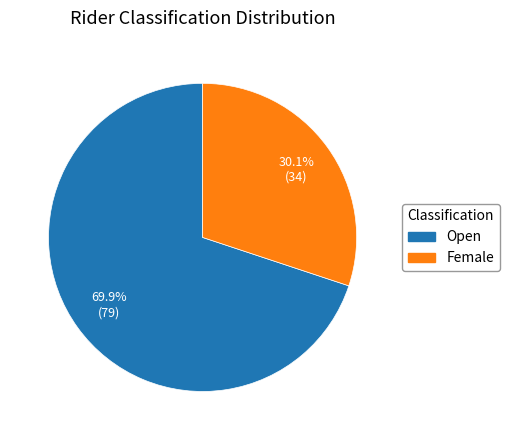

Do Open and Female together represent more than half of the pie?

Yes